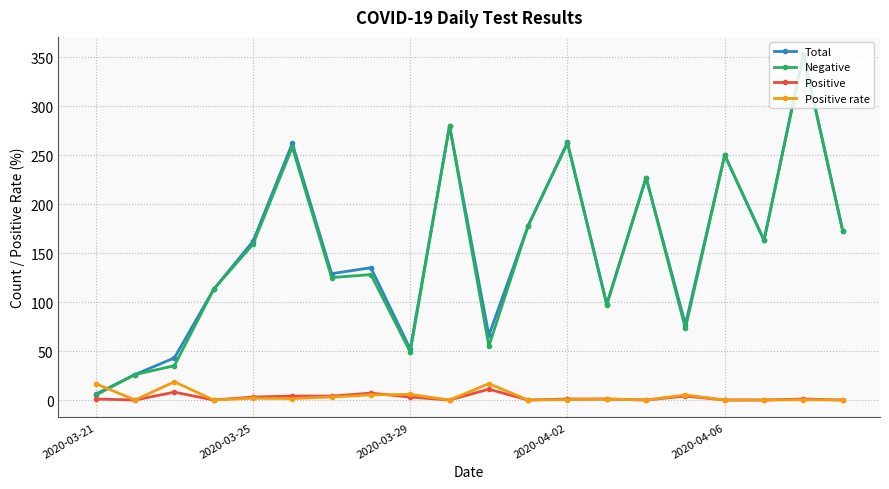

At how many categories does at least one series exceed 105?

13